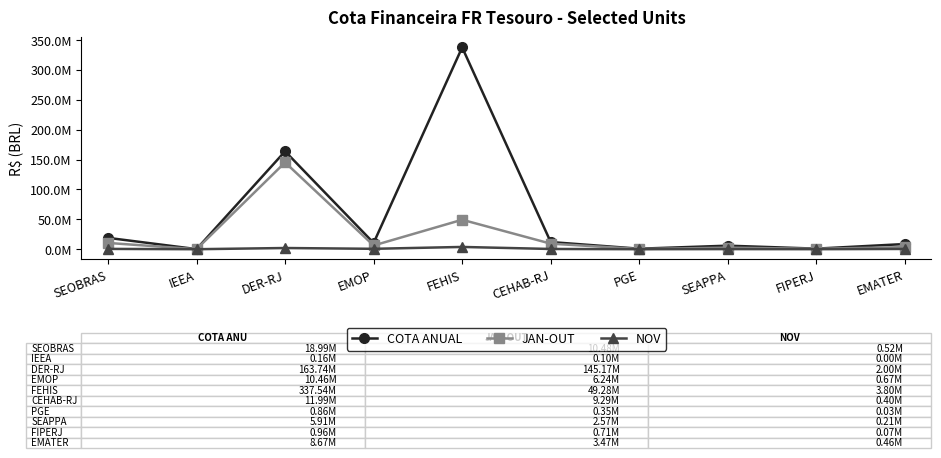

At FEHIS, list the series in order from largest to smallest.

COTA ANUAL, JAN-OUT, NOV